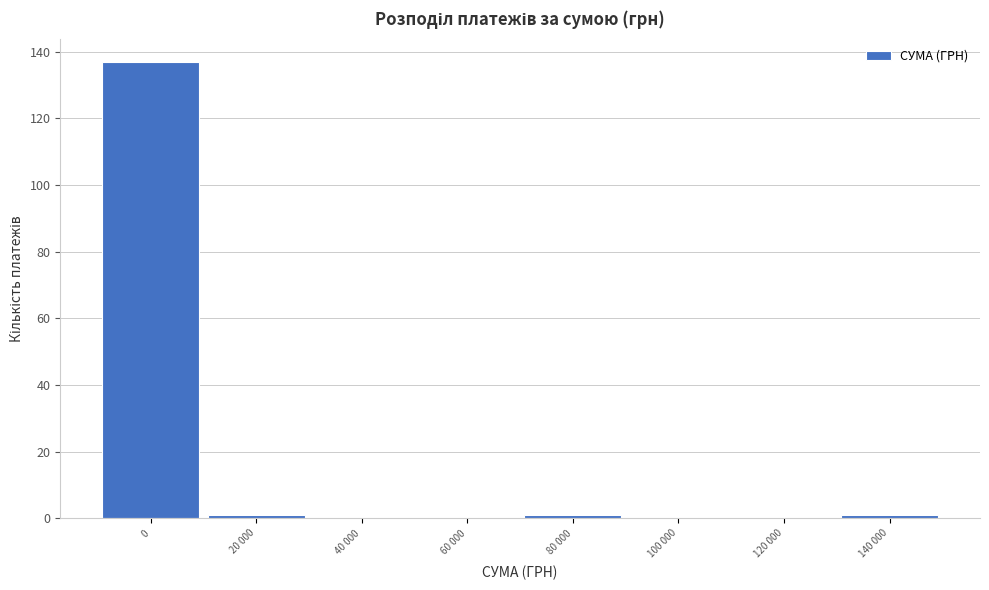

Reading left to right, extract all data points from this chart.

0=137	20 000=1	40 000=0	60 000=0	80 000=1	100 000=0	120 000=0	140 000=1